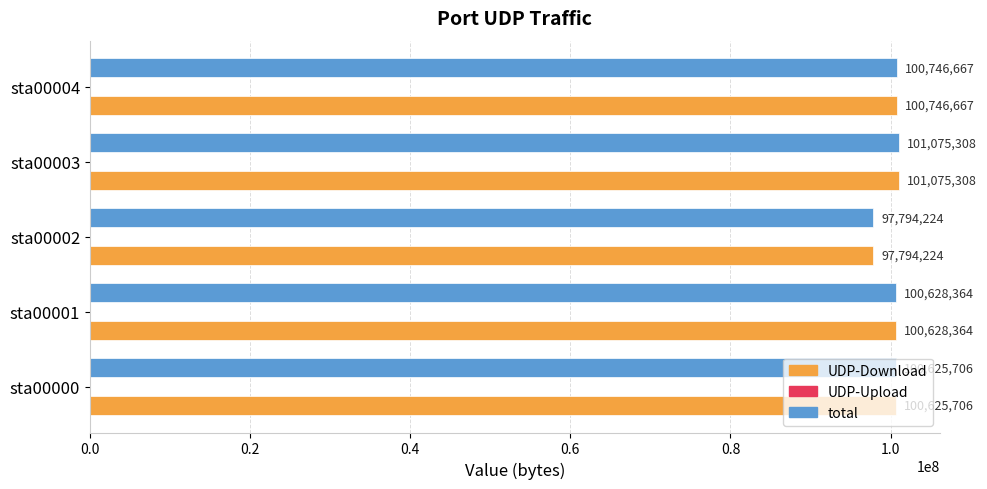

How many values in the UDP-Download series are below 100628364?

2